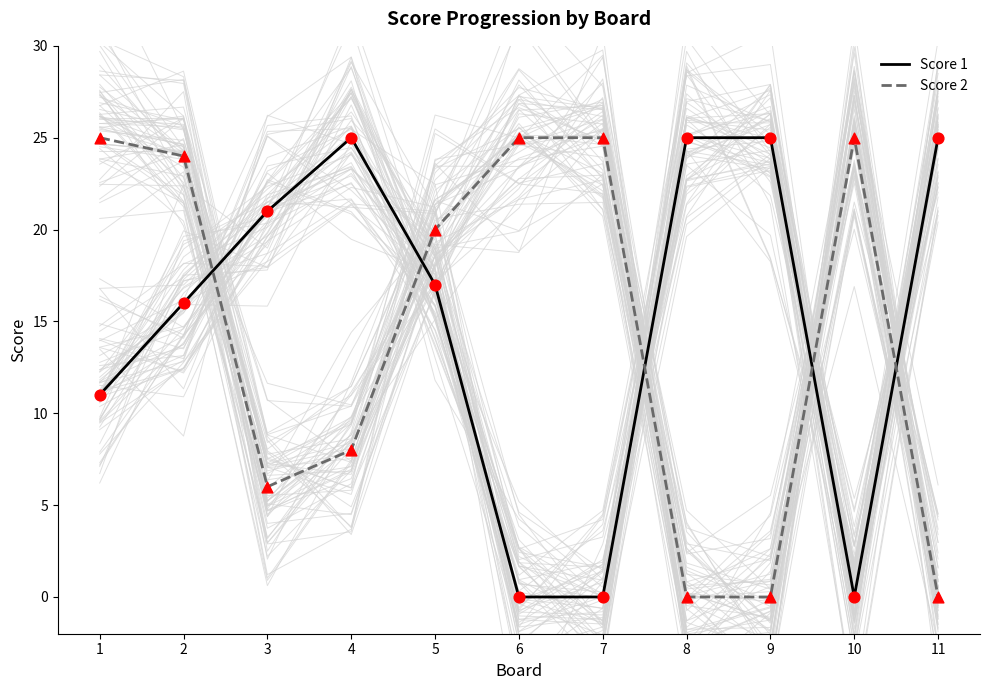

Which series has the largest Y range (max minus min)?

Score 1